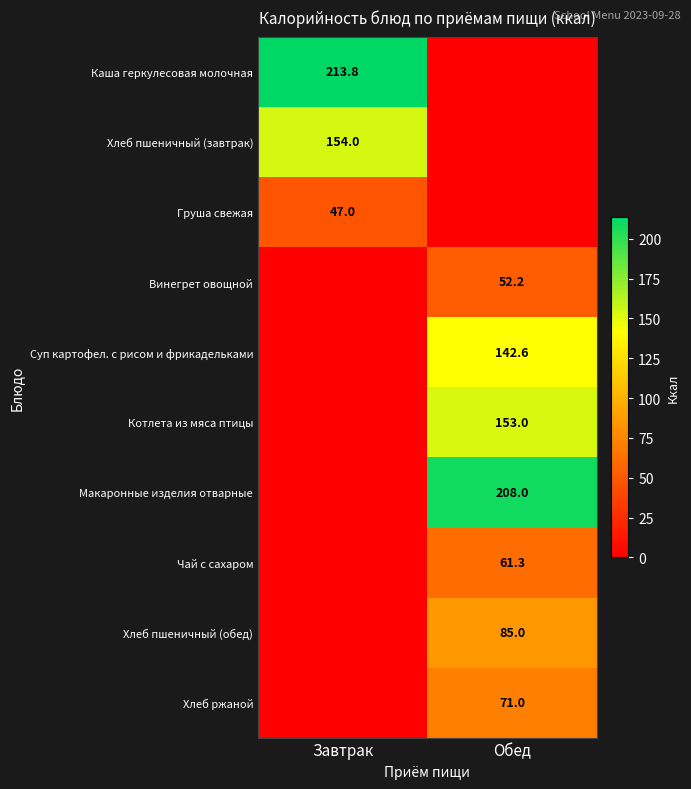

Is the value of Каша геркулесовая молочная at Завтрак greater than the value of Груша свежая at Завтрак?

Yes